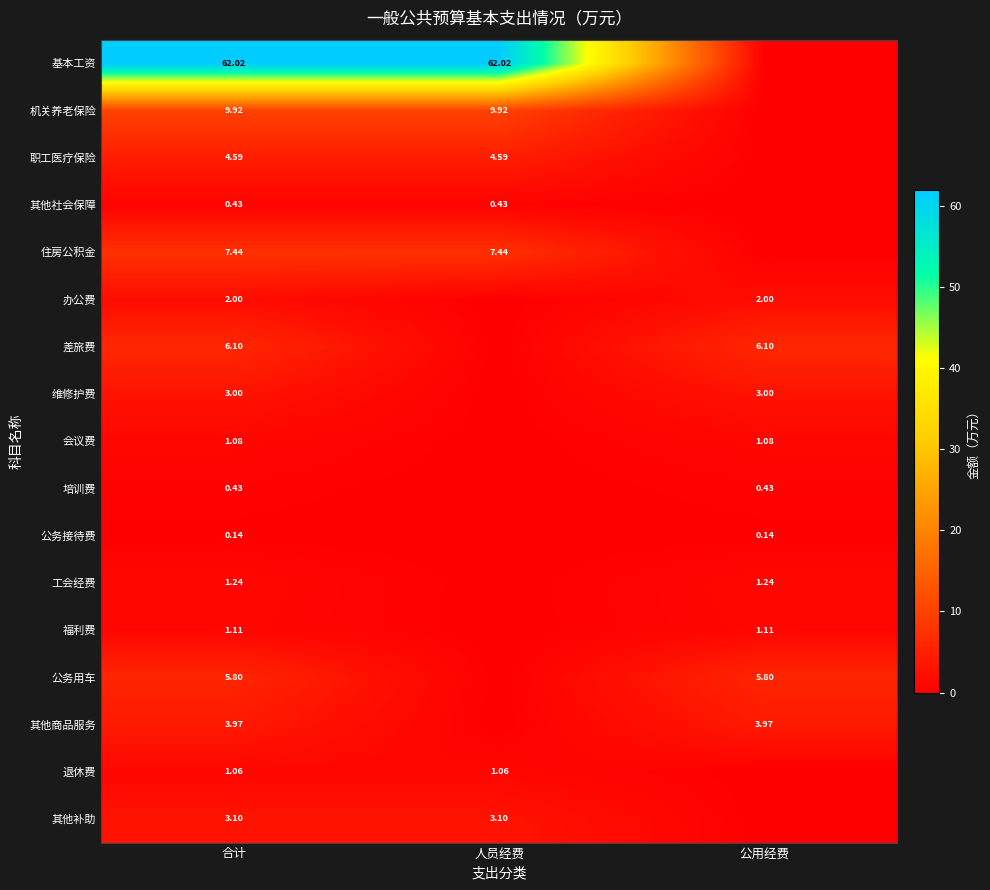

Is the value of 福利费 at 公用经费 greater than the value of 其他补助 at 合计?

No